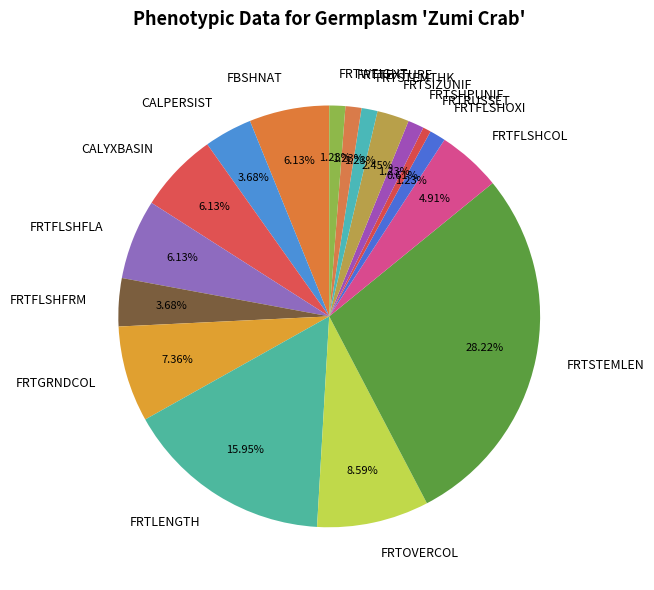

True or false: FRTSHPUNIF accounts for 1% of the total.

True